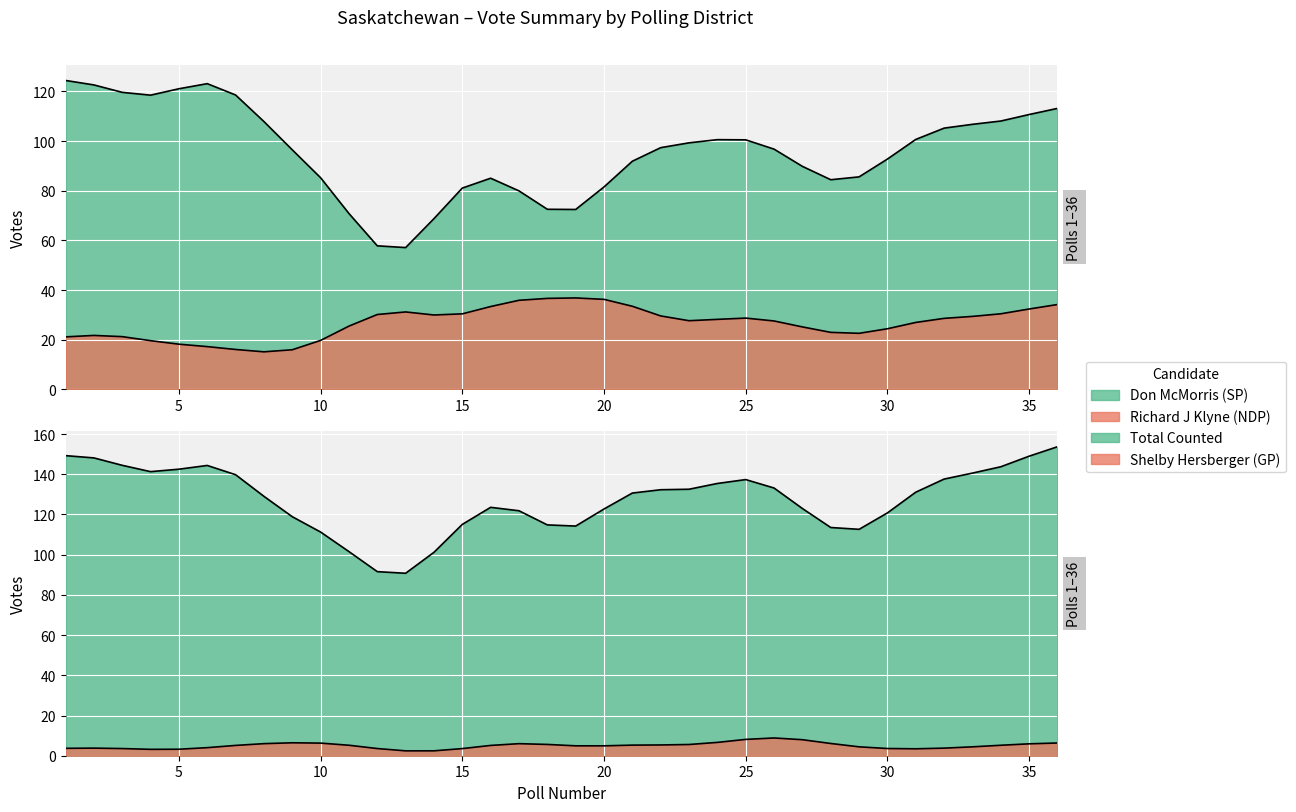

Where do Don McMorris (SP) and Richard J Klyne (NDP) first cross each other?

11 and 12